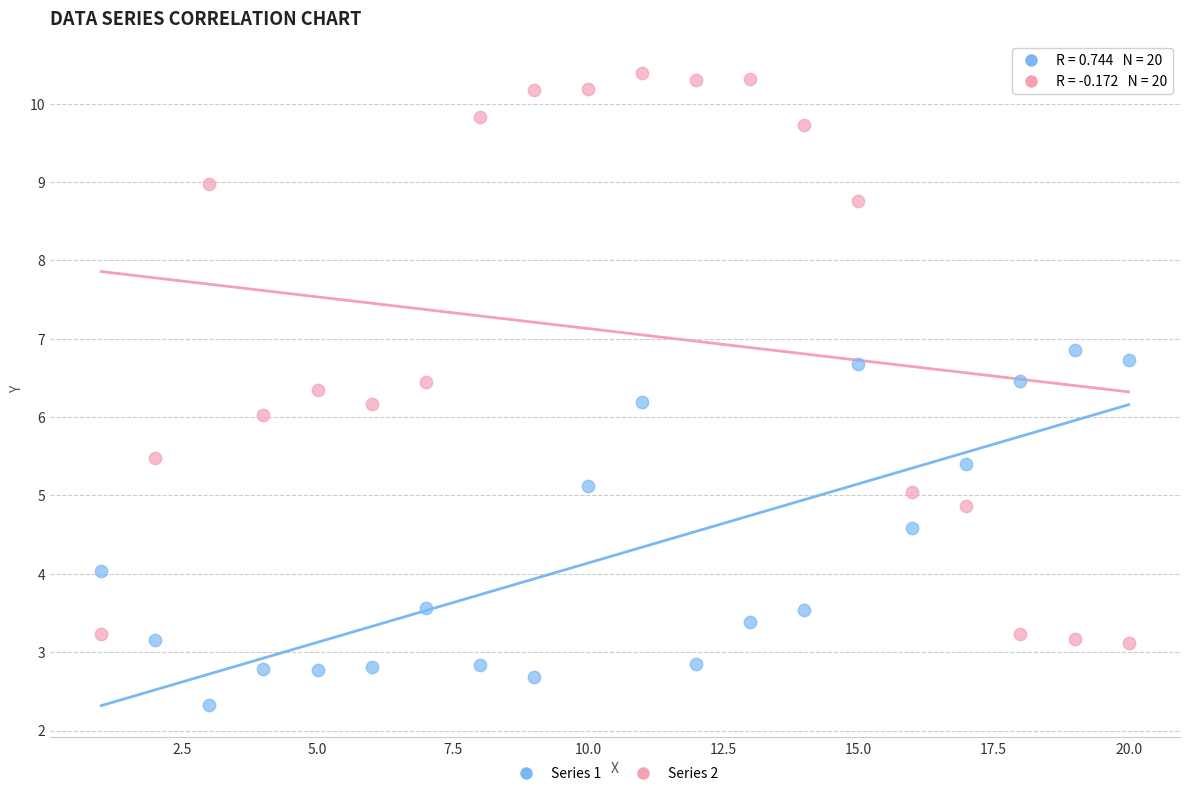

What are all the series names shown in the legend?

Series 1, Series 2